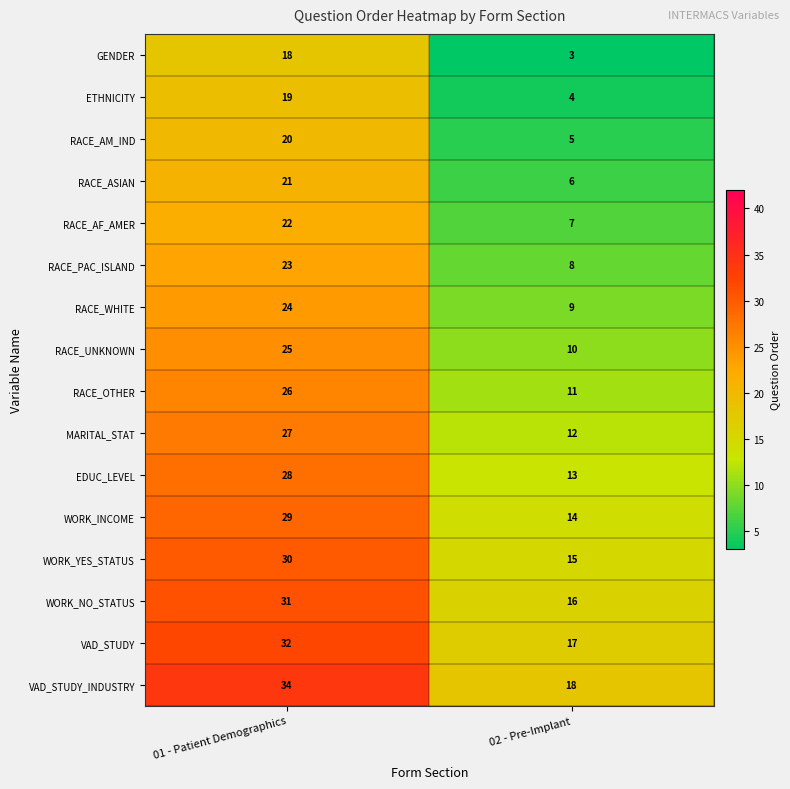

What is the sum of the WORK_NO_STATUS values at 02 - Pre-Implant and 01 - Patient Demographics?

47